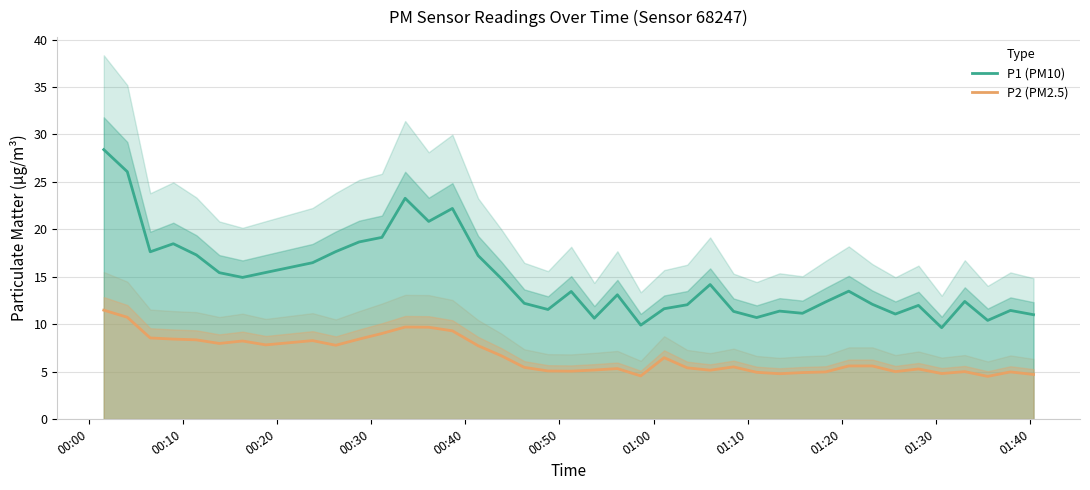

What is the difference between the second highest and minimum values in the P2 (PM2.5) series?

6.2